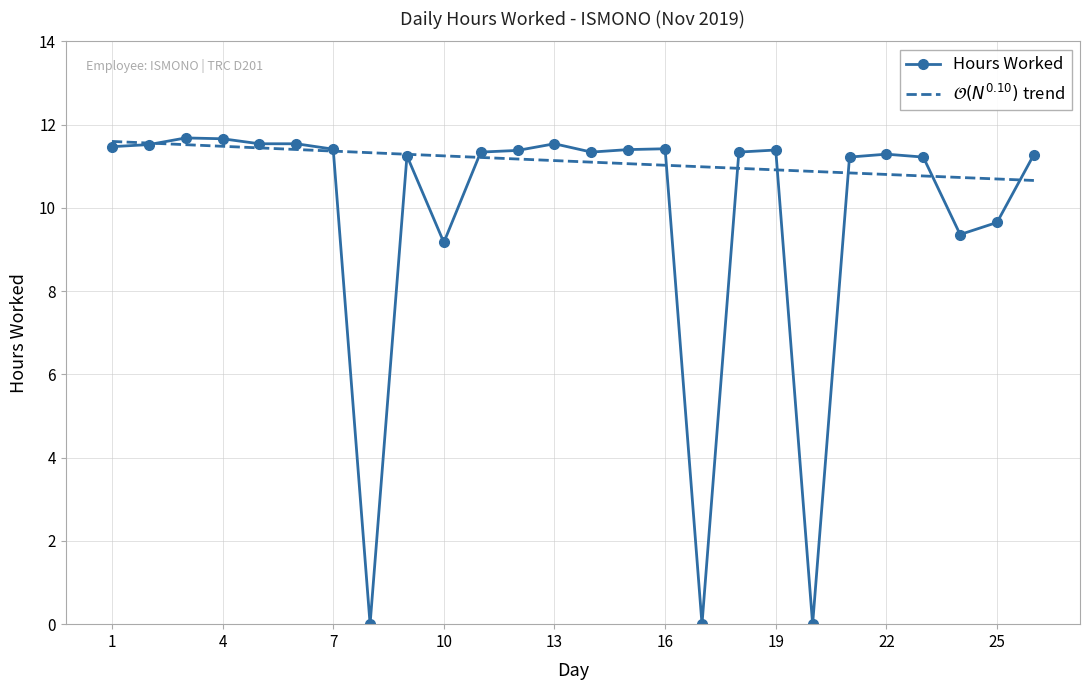

List the series in order of their overall mean, lowest first.

Hours Worked, $\mathcal{O}(N^{0.10})$ trend